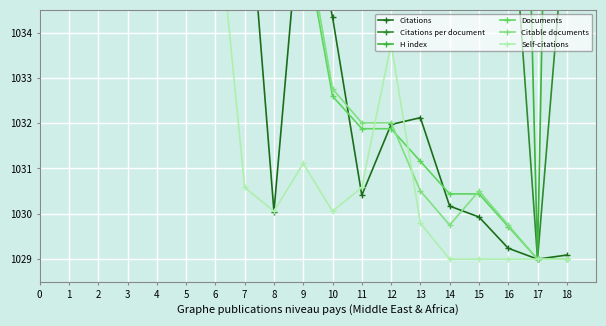

Where do Citations per document and Documents first cross each other?

1 and 2